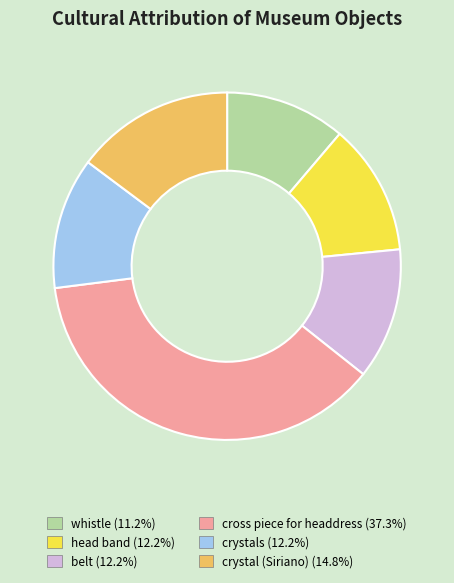

Which has a higher value, crystals or crystal (Siriano)?

crystal (Siriano)